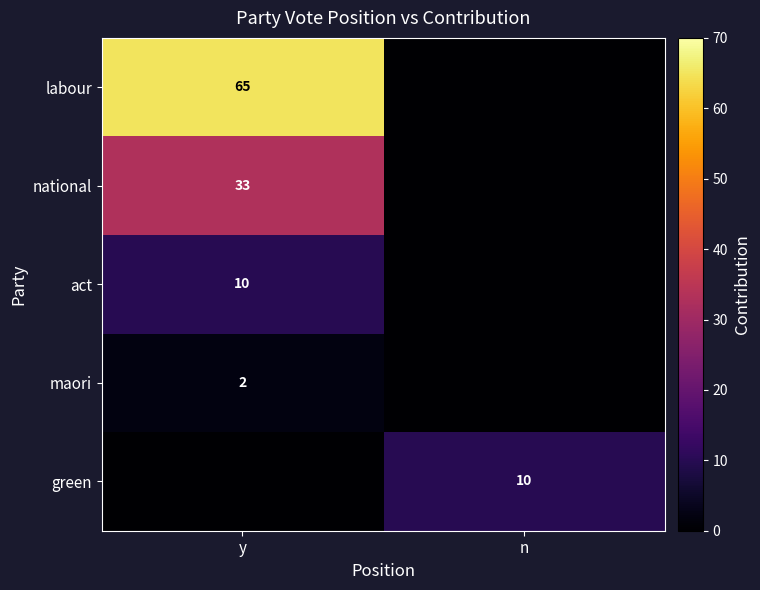

The act series shows 4 at y. True or false?

False